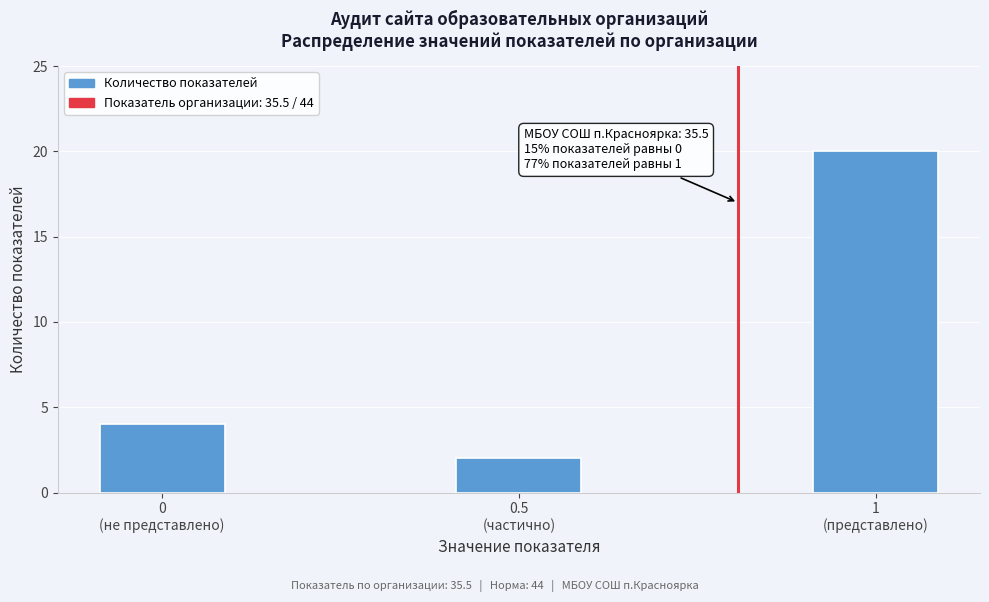

Reading left to right, extract all data points from this chart.

4	2	20